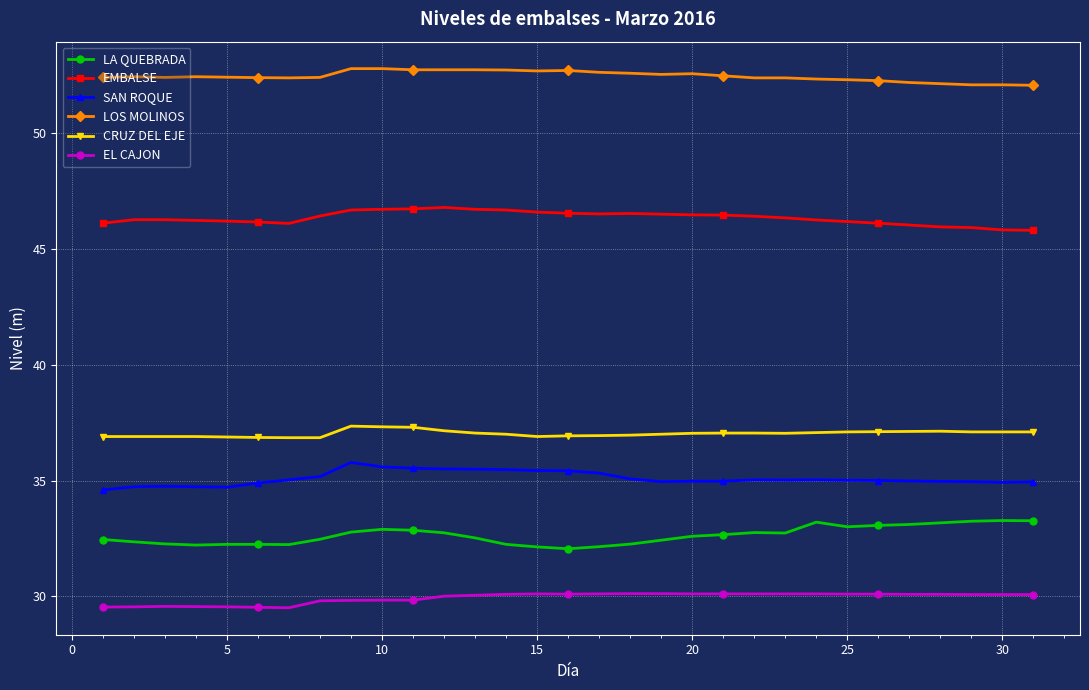

What is the highest value of the EMBALSE series?

46.8